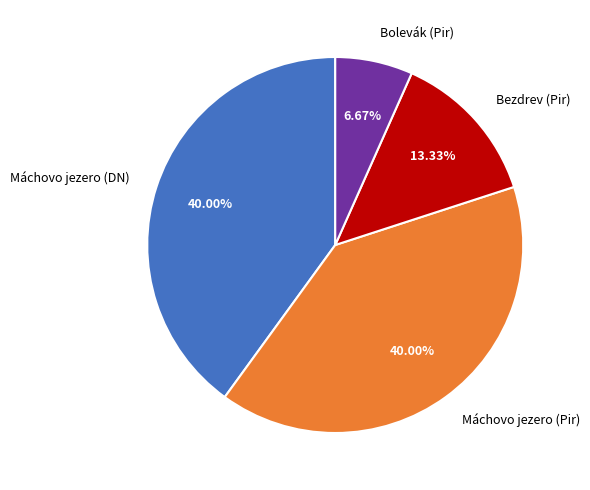

To the nearest percent, what is the average slice percentage?

25%